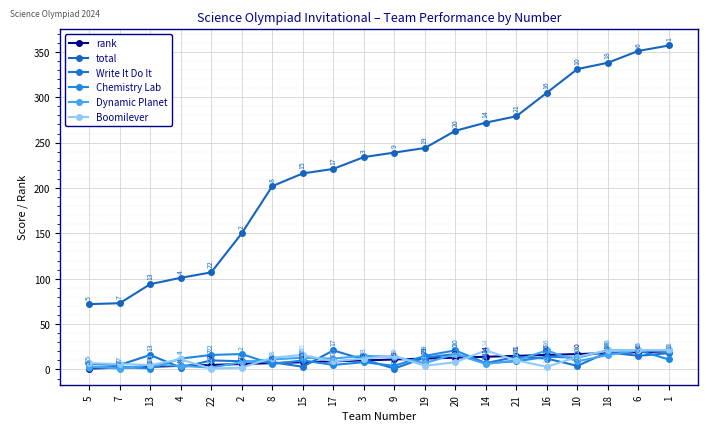

Is this an area chart (filled region under the line)?

No